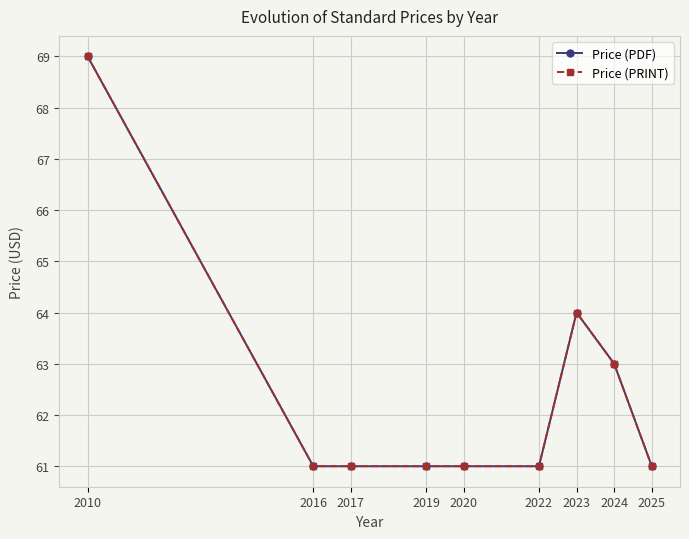

How many values in the Price (PDF) series exceed 61?

3